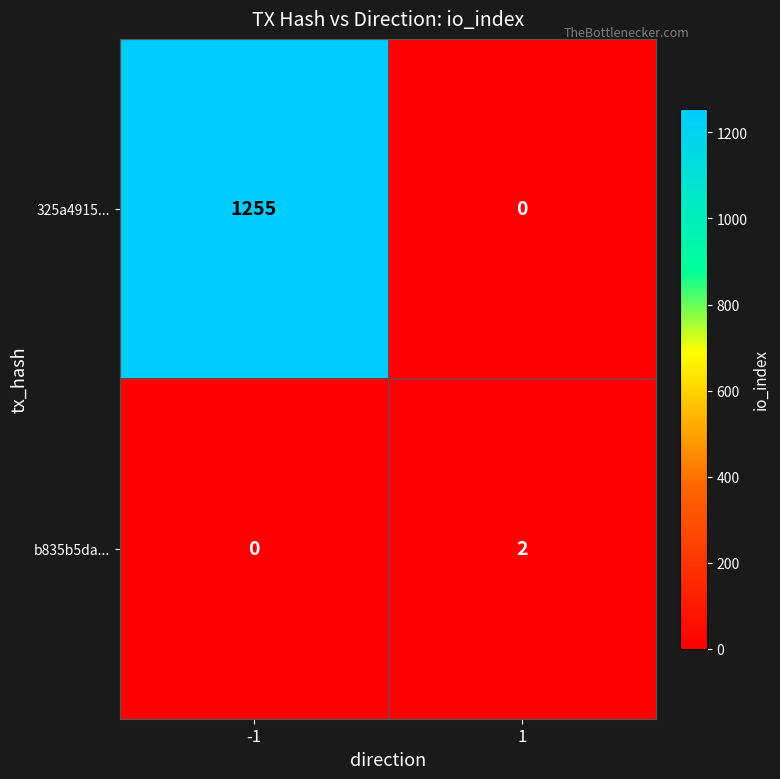

What is the maximum value shown in the chart?

1255